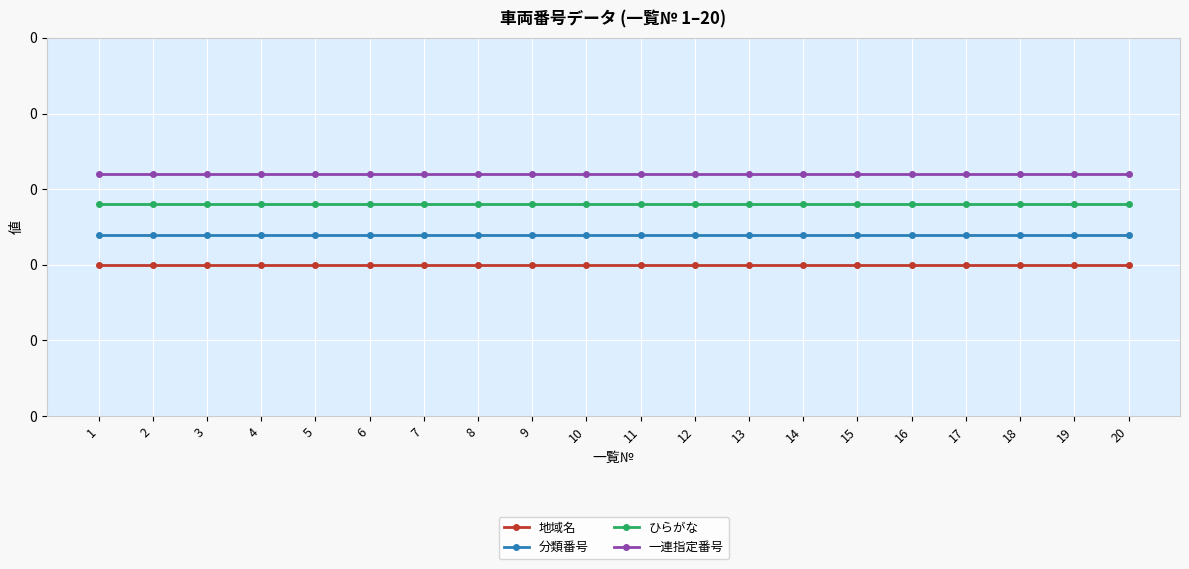

List the series in order of their peak value, lowest first.

地域名, 分類番号, ひらがな, 一連指定番号